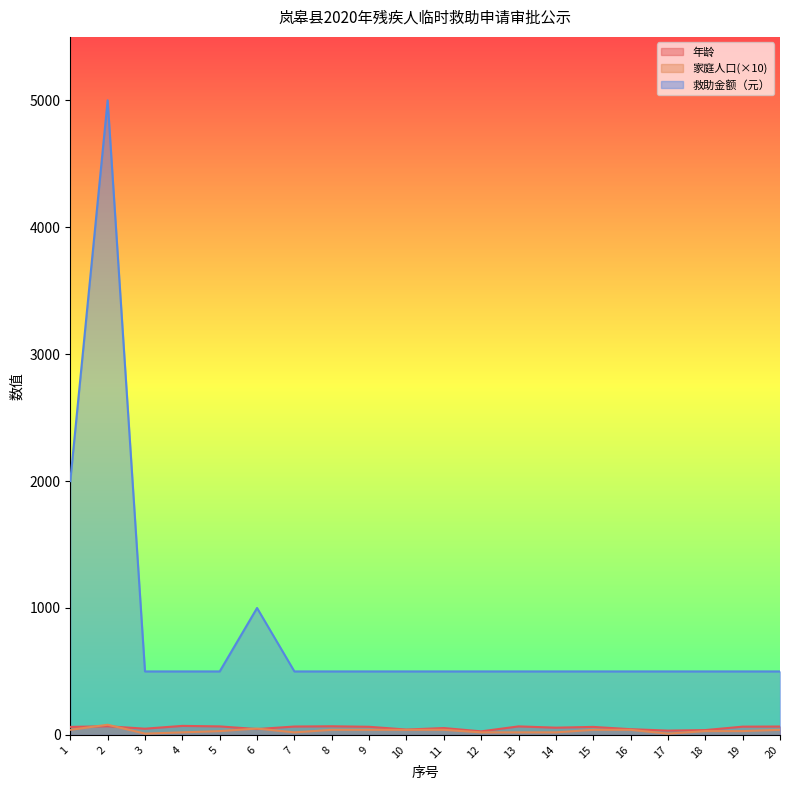

True or false: 救助金额 and 家庭人口 cross at least once.

False